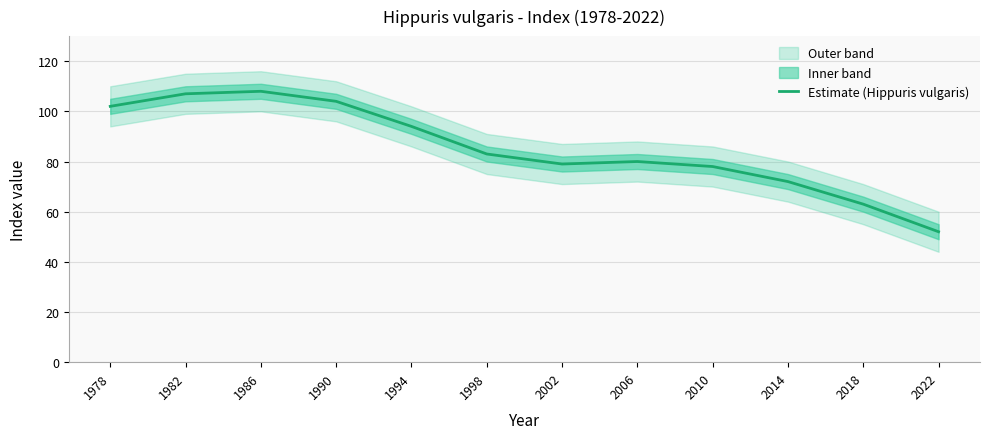

What value does the data have at 2010?

78